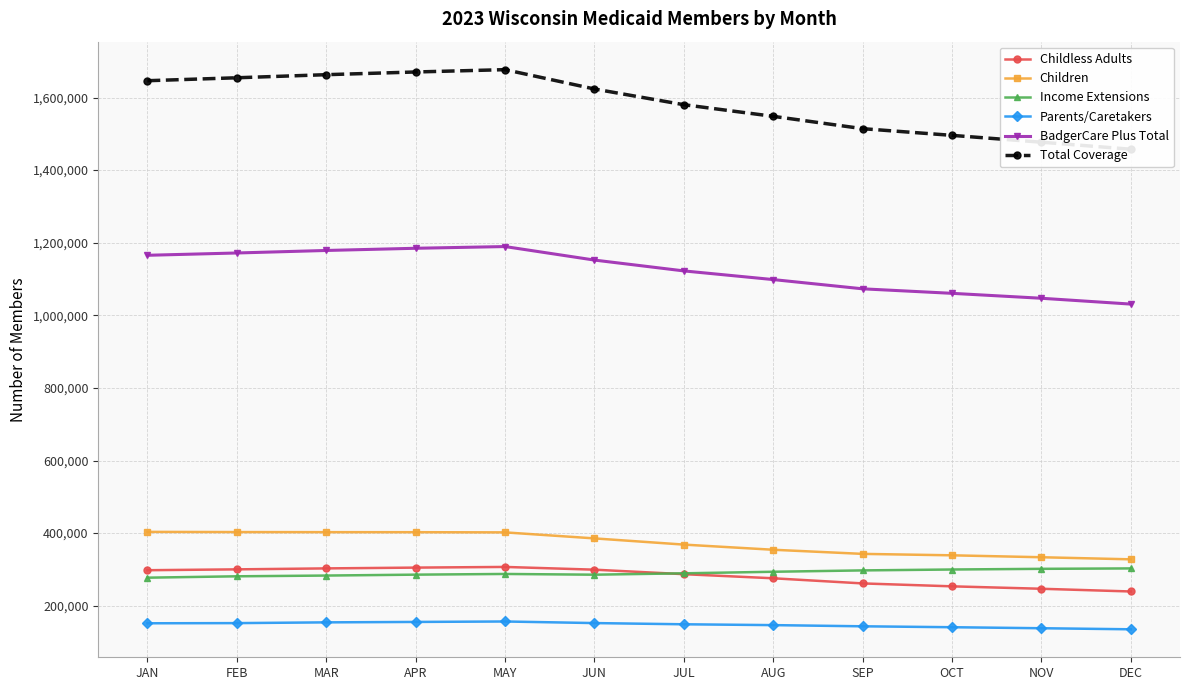

Rank the series at MAY from highest to lowest value.

Total Coverage, BadgerCare Plus Total, Children, Childless Adults, Income Extensions, Parents/Caretakers